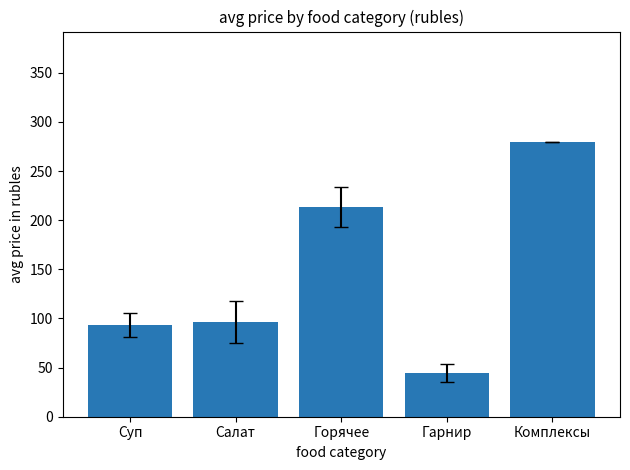

What is the change in value from Суп to Салат?

+3.3